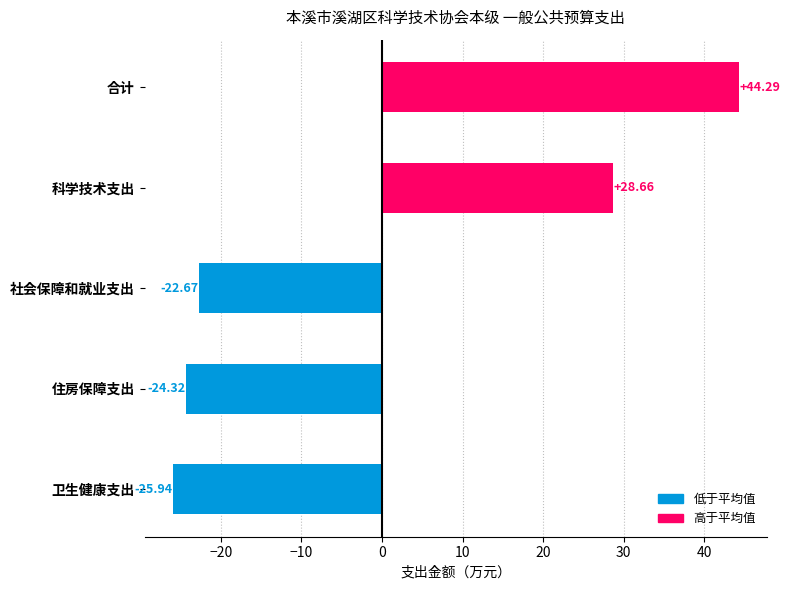

What is the difference between the maximum and minimum values?

70.2